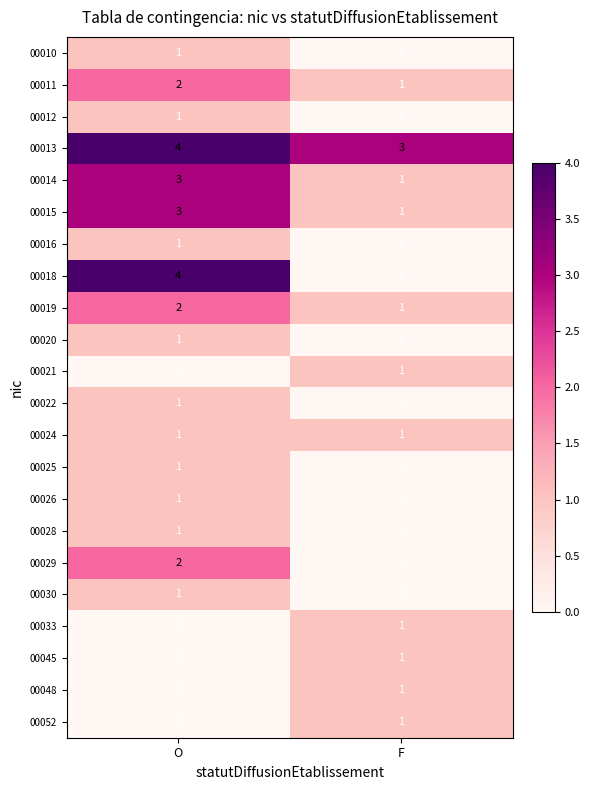

True or false: 00045 has a value of 1 at F.

True